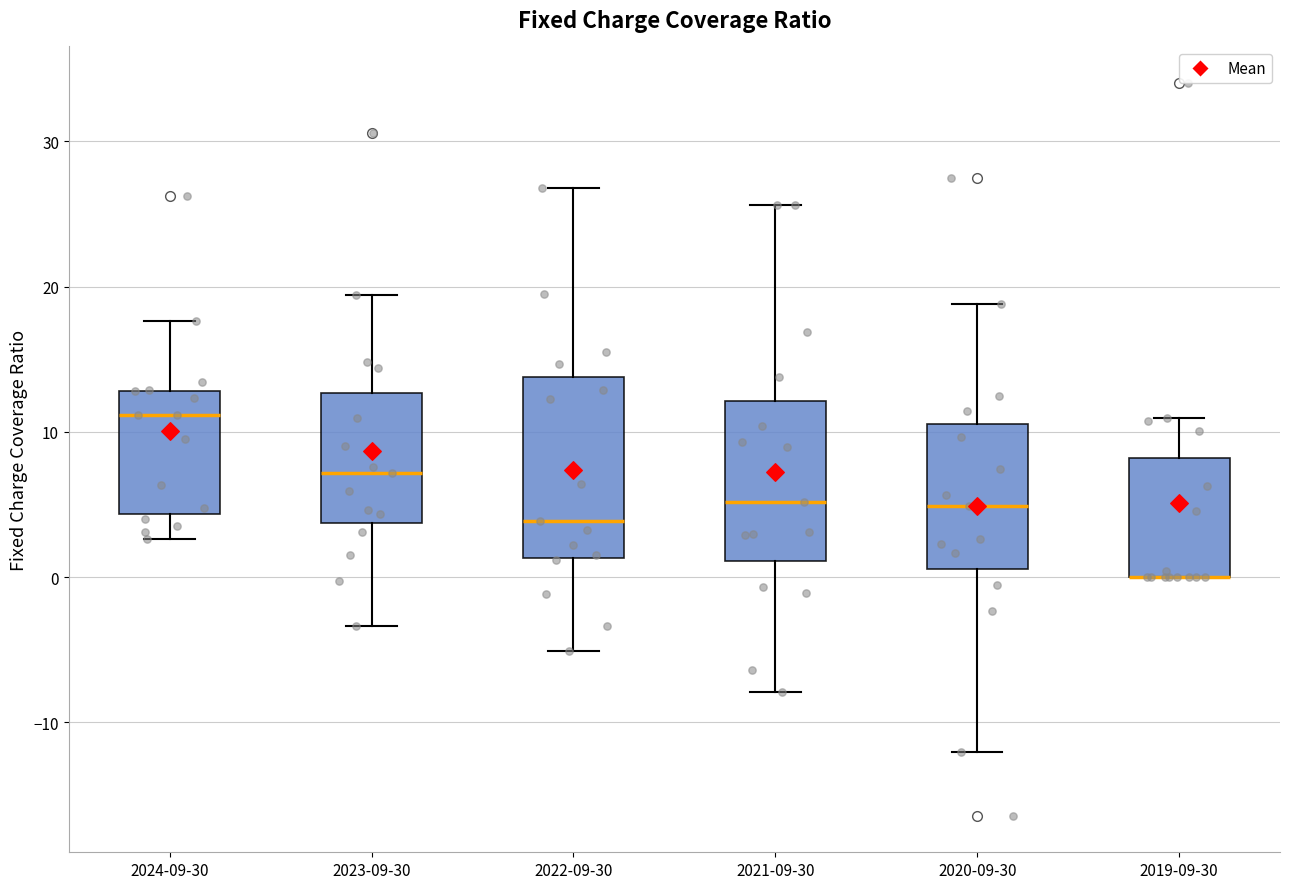

Reading left to right, read every box against the y-axis: the position of its median line, the range the box covers, and the ends of its whiskers. The values are not printed on the chart, so give them approximately, as read against the axis.

2024-09-30: median 11, box 4 to 13, whiskers 3 to 18
2023-09-30: median 7, box 4 to 13, whiskers -3 to 19
2022-09-30: median 4, box 1 to 14, whiskers -5 to 27
2021-09-30: median 5, box 1 to 12, whiskers -8 to 26
2020-09-30: median 5, box 1 to 11, whiskers -12 to 19
2019-09-30: median 0 (drawn on the box's lower edge), box 0 to 8, whiskers 0 to 11